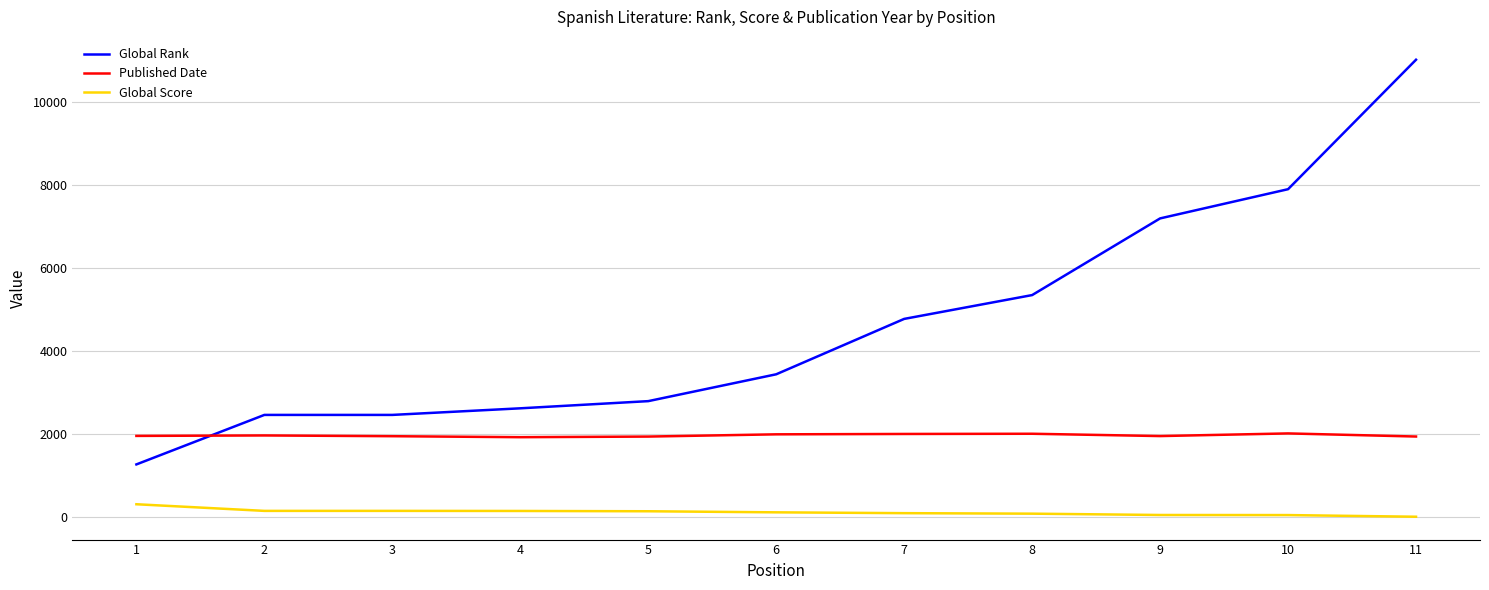

List the series in order of their peak value, highest first.

Global Rank, Published Date, Global Score